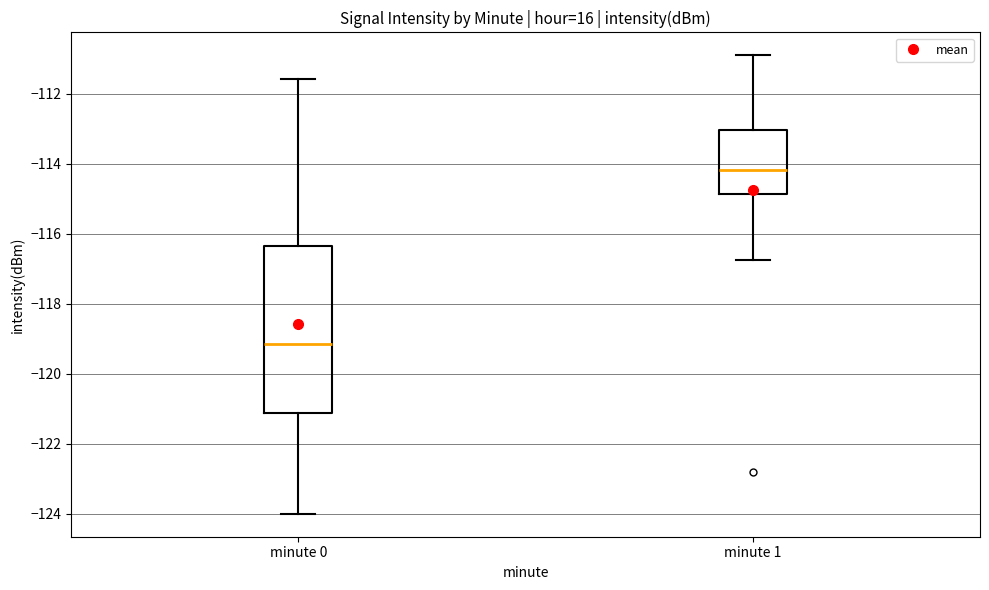

Which box is the tallest, from its lower edge to its upper edge?

minute 0